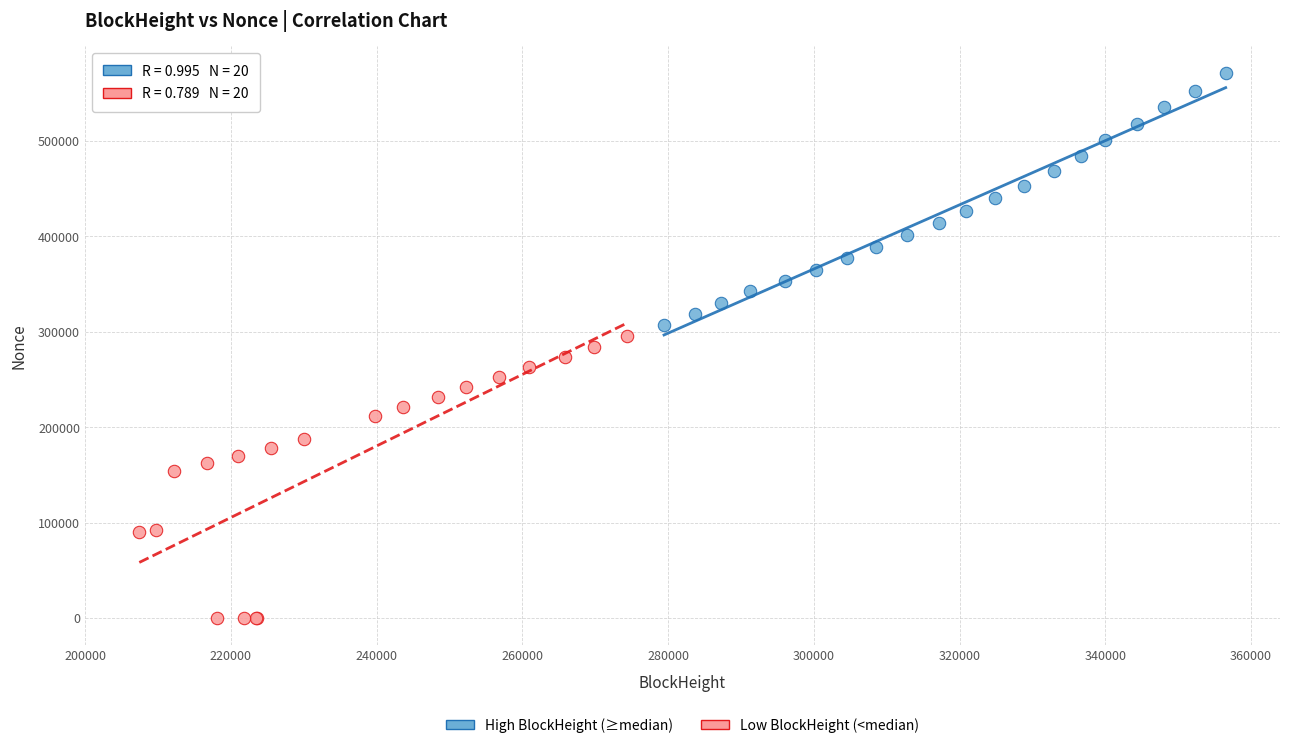

Which series reaches the minimum Y coordinate?

Low BlockHeight (<median)